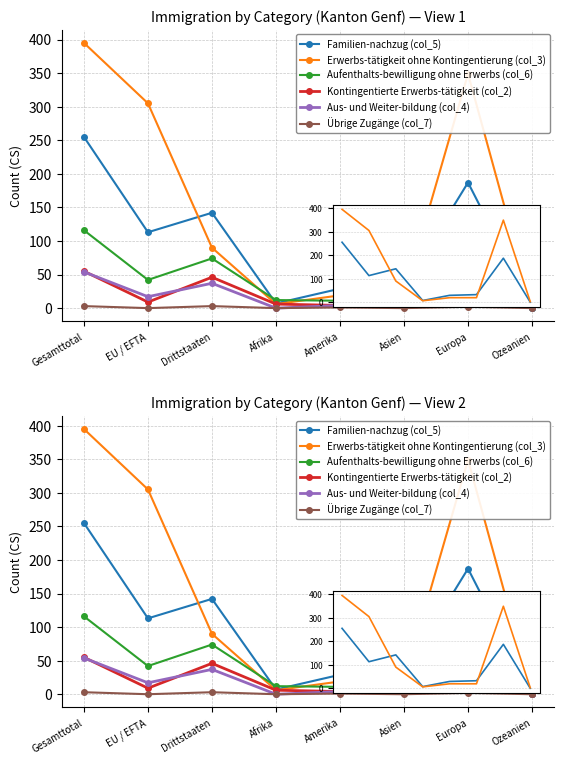

Count the Übrige Zugänge (col_7) values in the range 0 to 3.

8